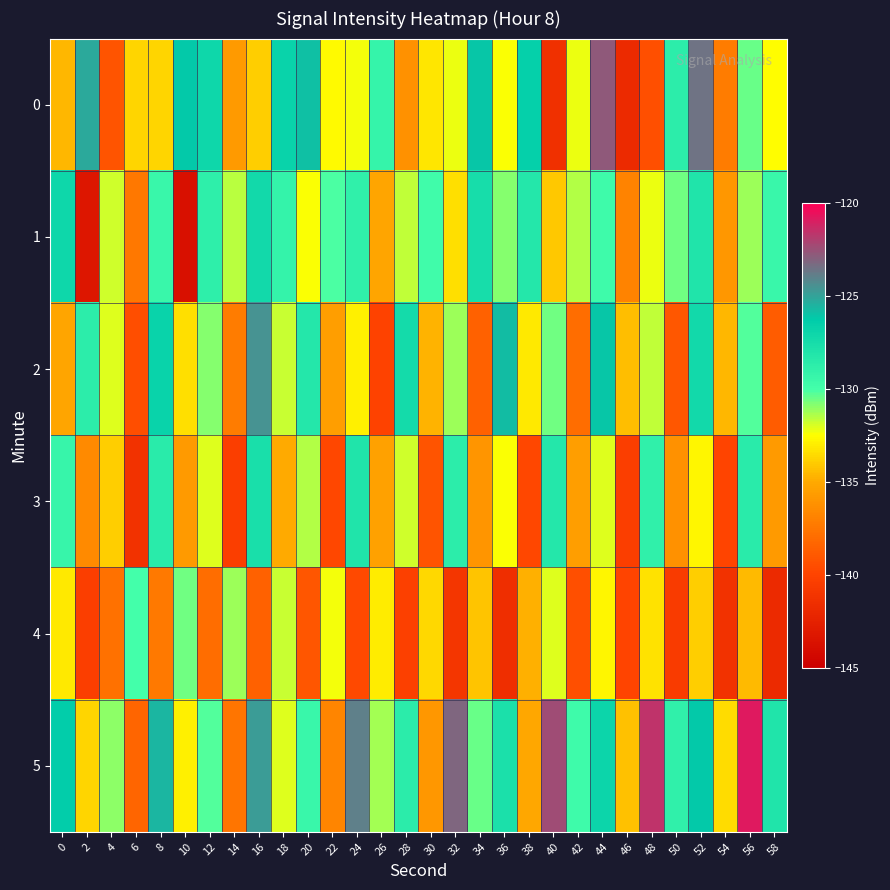

Which category has the lowest value across all series?

10